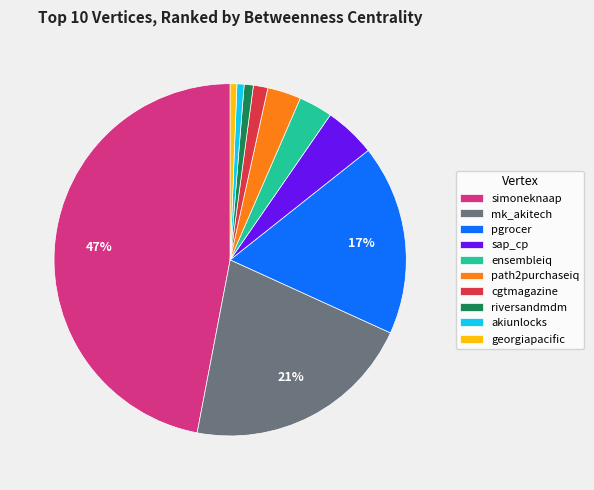

What is the largest slice in the pie chart?

simoneknaap